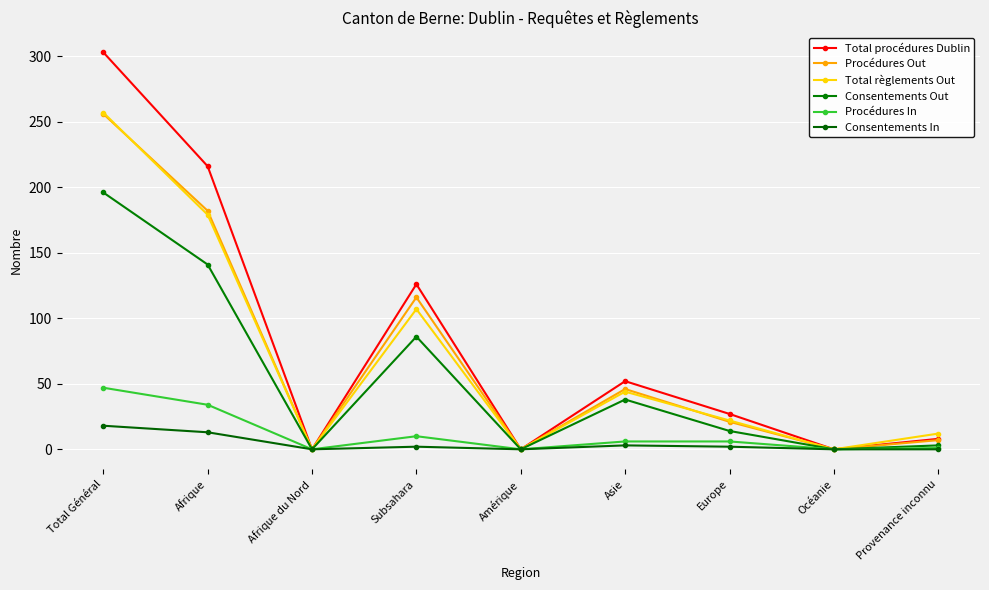

True or false: Consentements In and Consentements Out intersect in this chart.

False